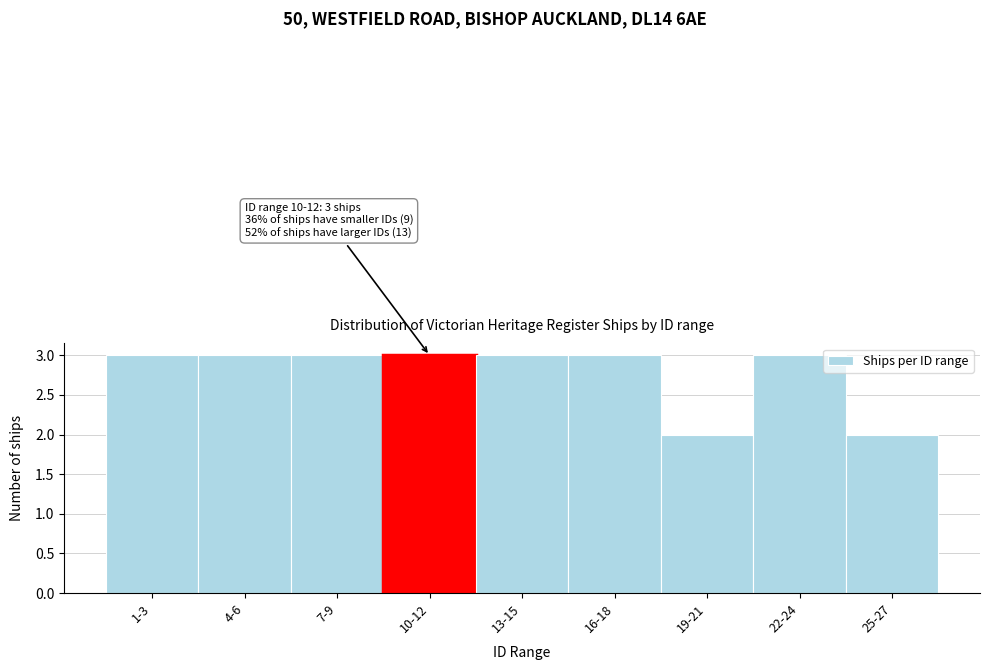

Reading left to right, list all the values displayed in this chart.

3	3	3	3	3	3	2	3	2